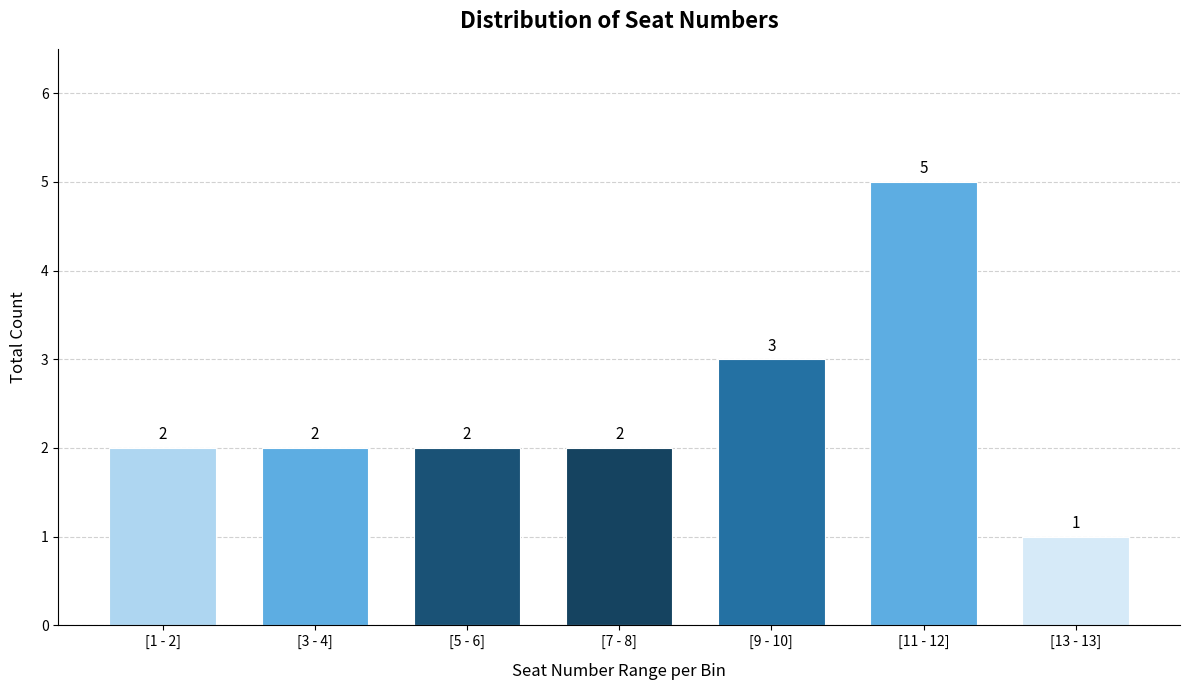

Reading left to right, list all the values displayed in this chart.

[1 - 2]=2	[3 - 4]=2	[5 - 6]=2	[7 - 8]=2	[9 - 10]=3	[11 - 12]=5	[13 - 13]=1